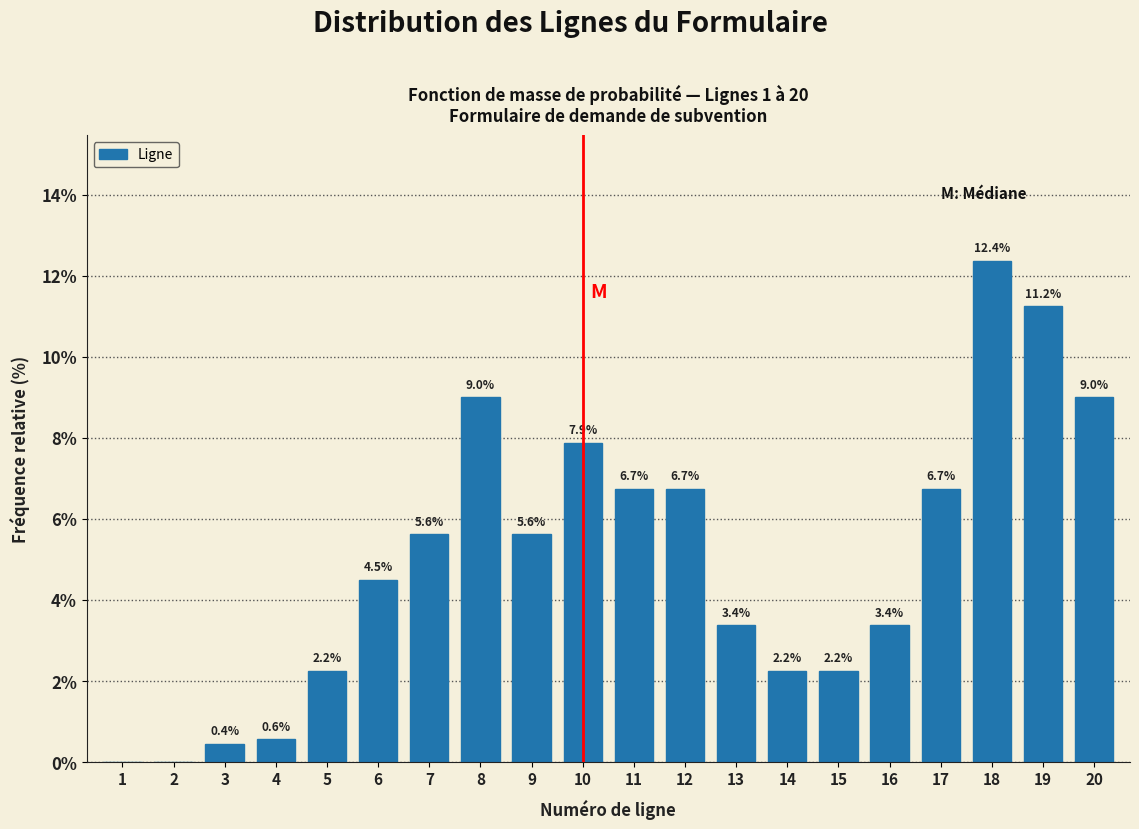

Reading right to left, extract all data points from this chart.

20=9.0	19=11.2	18=12.4	17=6.7	16=3.4	15=2.2	14=2.2	13=3.4	12=6.7	11=6.7	10=7.9	9=5.6	8=9.0	7=5.6	6=4.5	5=2.2	4=0.6	3=0.4	2=0.0	1=0.0